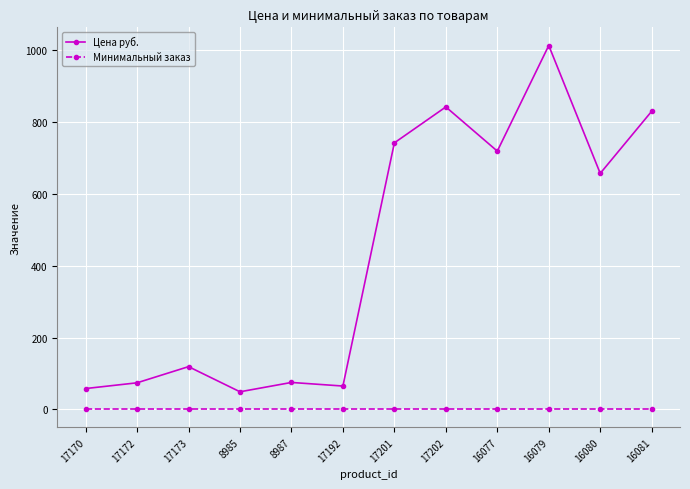

The Минимальный заказ series shows 1 at 8985. True or false?

True